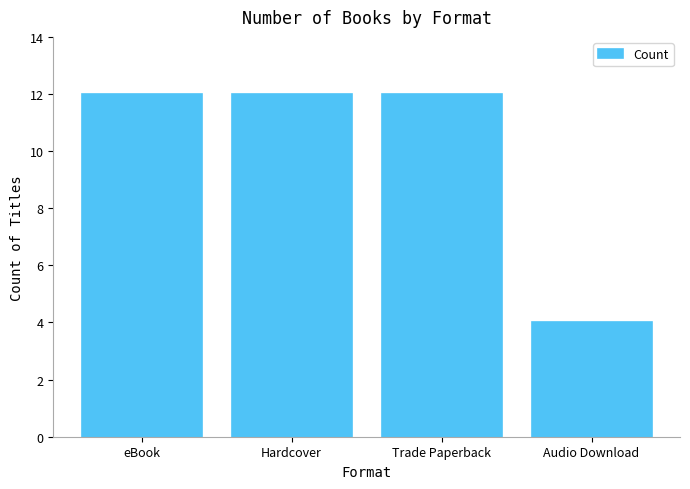

What is the difference between the maximum and minimum values?

8